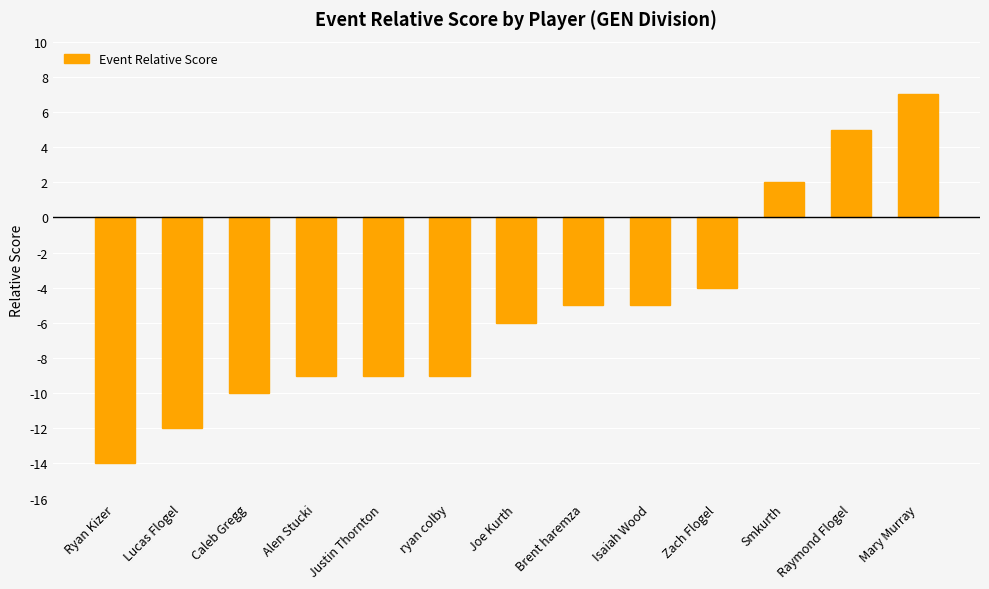

What is the approximate value at Lucas Flogel, to the nearest 10?

-10